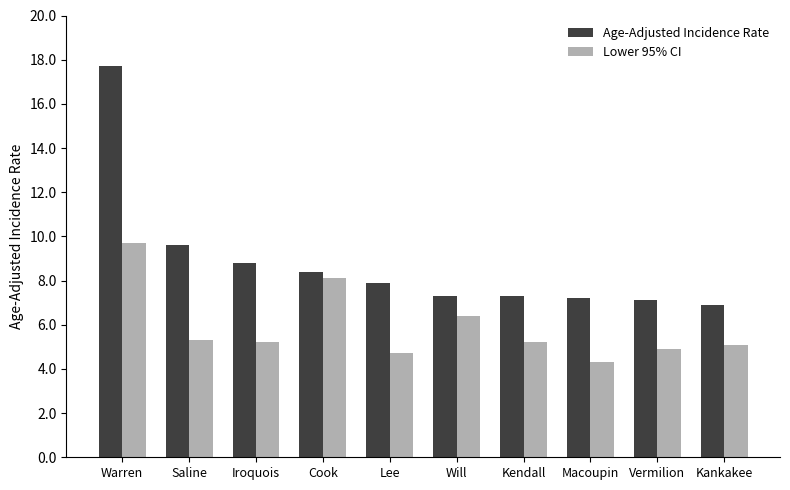

At which label does Lower 95% CI first exceed 5?

Warren